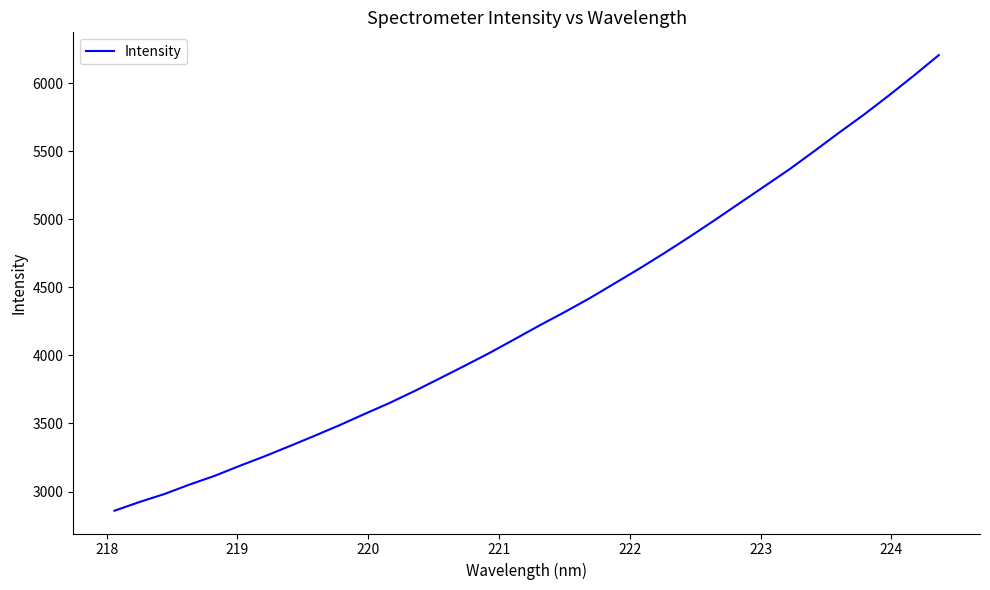

Count the number of data series in this chart.

1